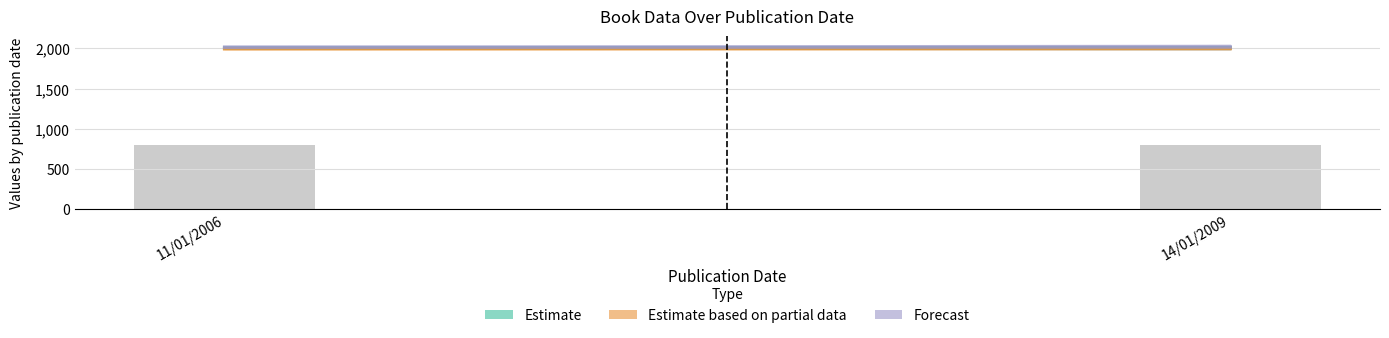

What is the minimum value shown in the chart?

802.4